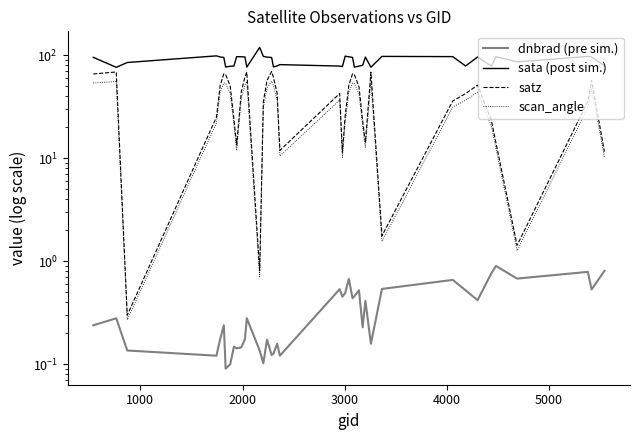

Rank the series by their maximum value, from lowest to highest.

dnbrad (pre sim.), scan_angle, satz, sata (post sim.)